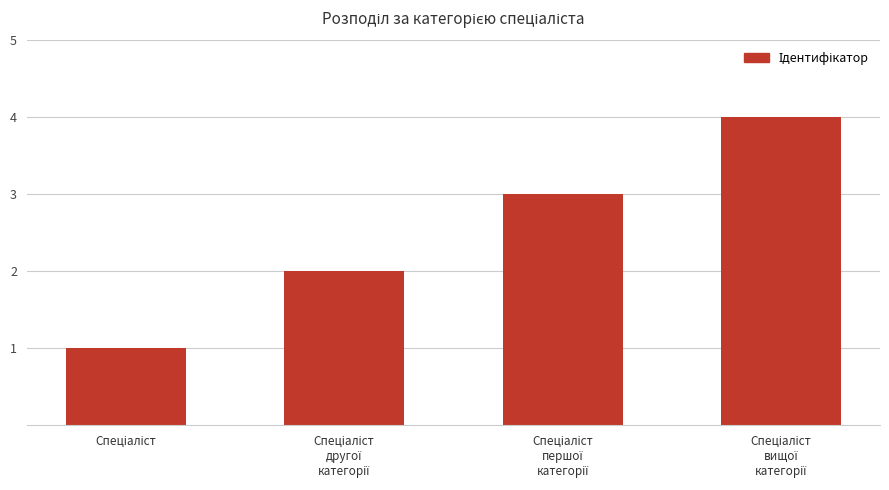

What is the smallest value displayed?

1